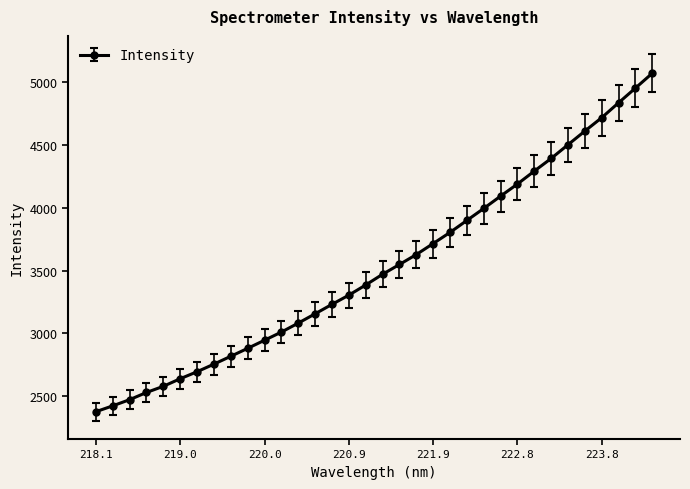

What is the smallest value displayed?

2377.3